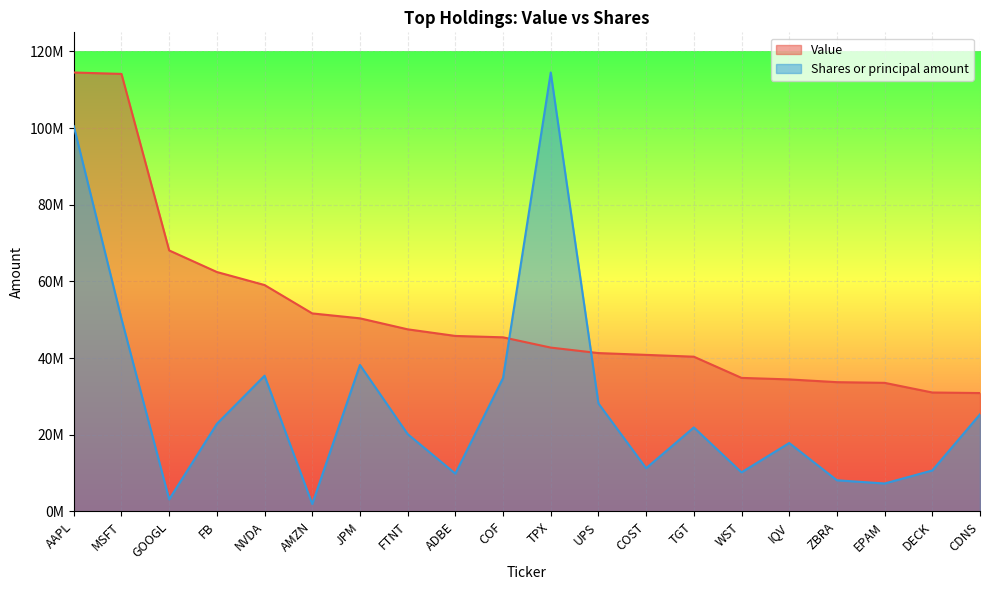

List the series in order of their overall mean, highest first.

Value, Shares or principal amount